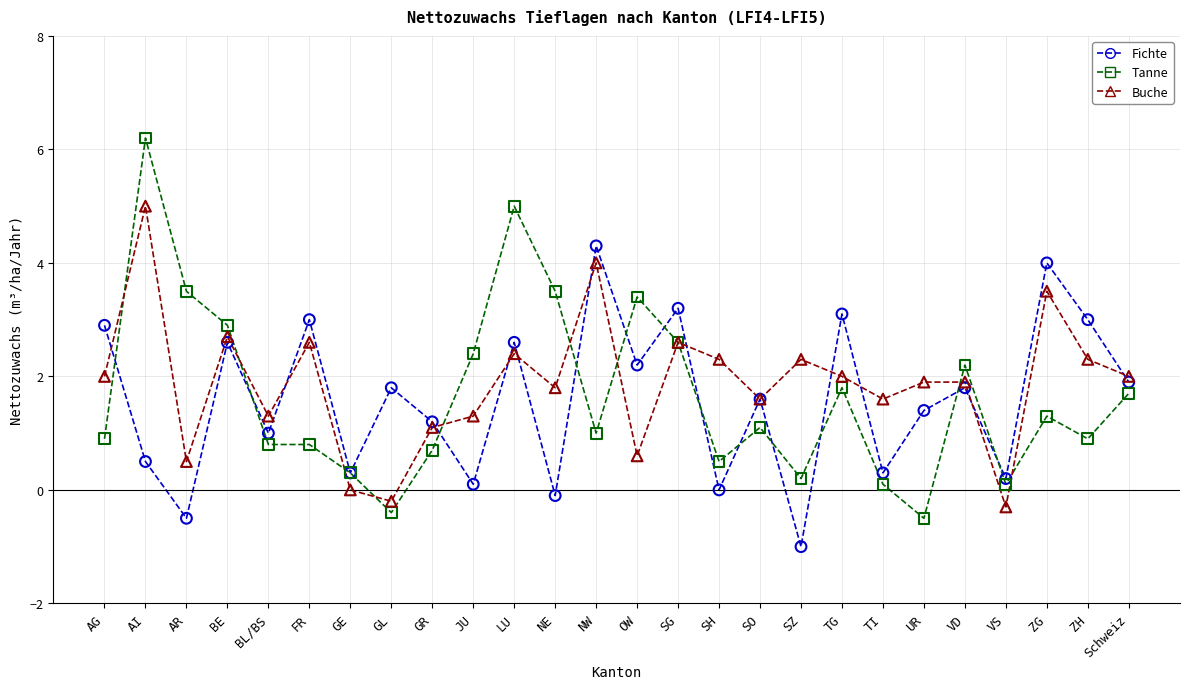

What are all the series names shown in the legend?

Fichte, Tanne, Buche